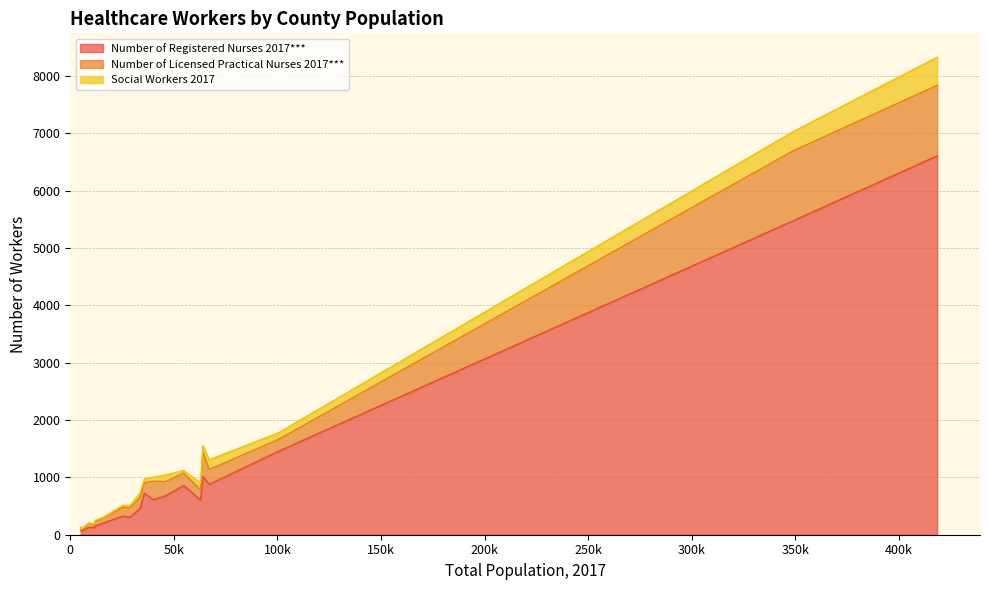

At how many categories does at least one series exceed 1385?

3